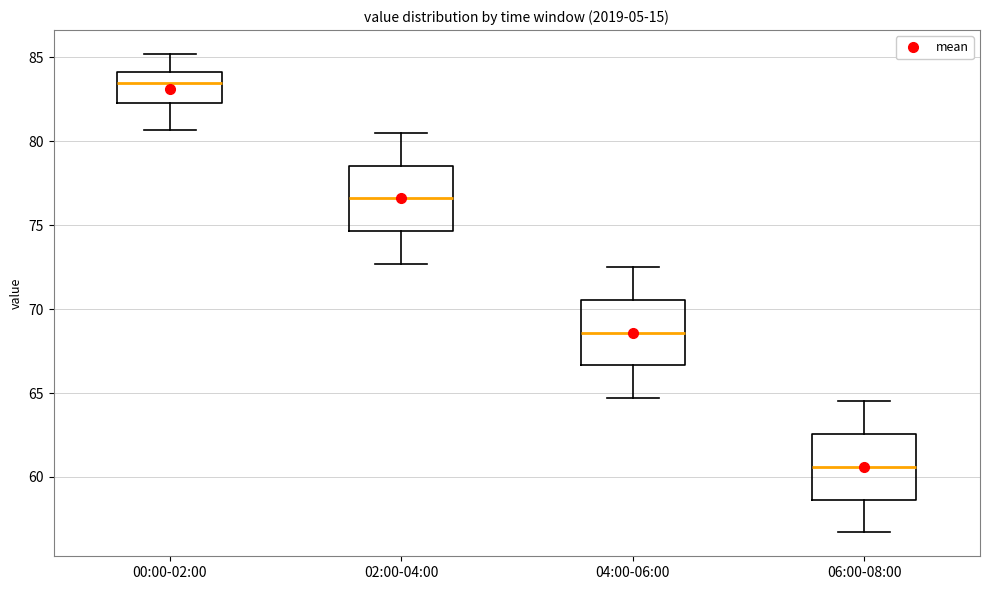

Where is the upper edge of the box for 02:00-04:00 on the y-axis? The values are not printed on the chart, so give them approximately, as read against the axis.

78.5